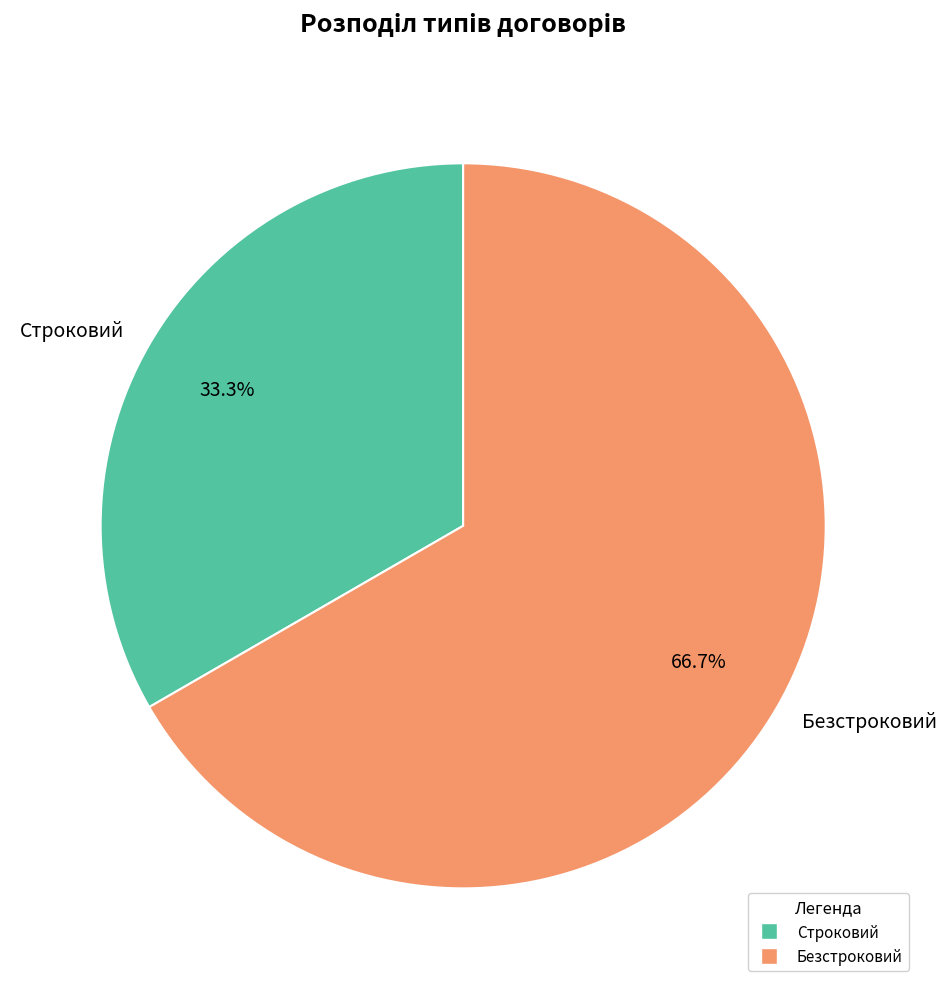

To the nearest percent, what portion does Безстроковий represent?

67%